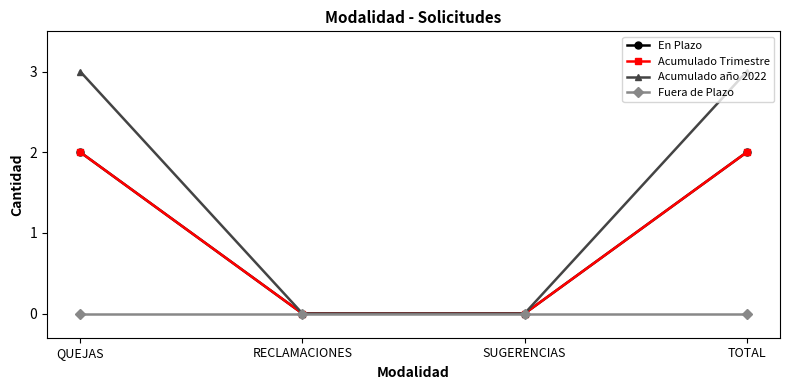

Does the chart have visible grid lines?

No